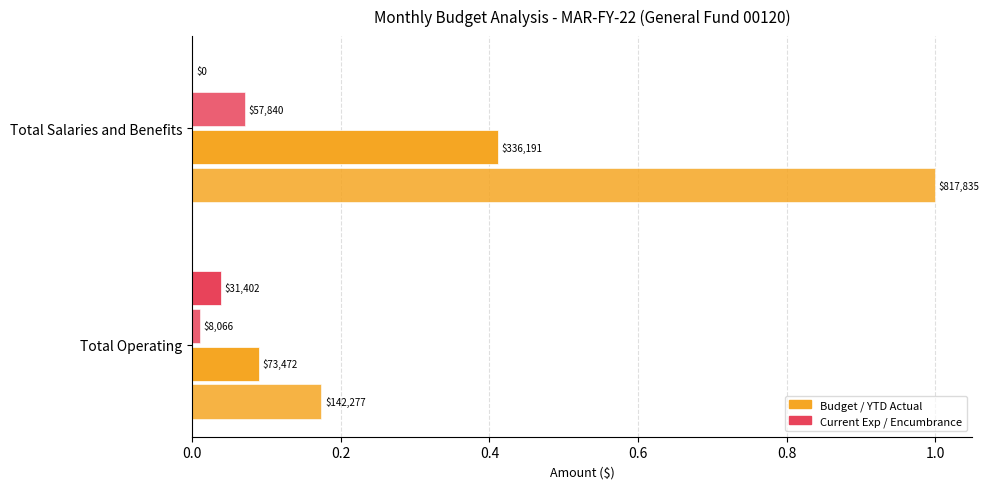

Which category has the lowest value across all series?

Total Salaries and Benefits